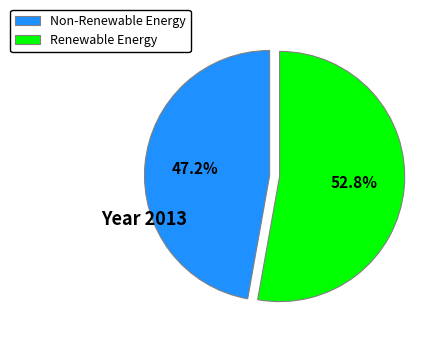

How many segments does this pie chart have?

2